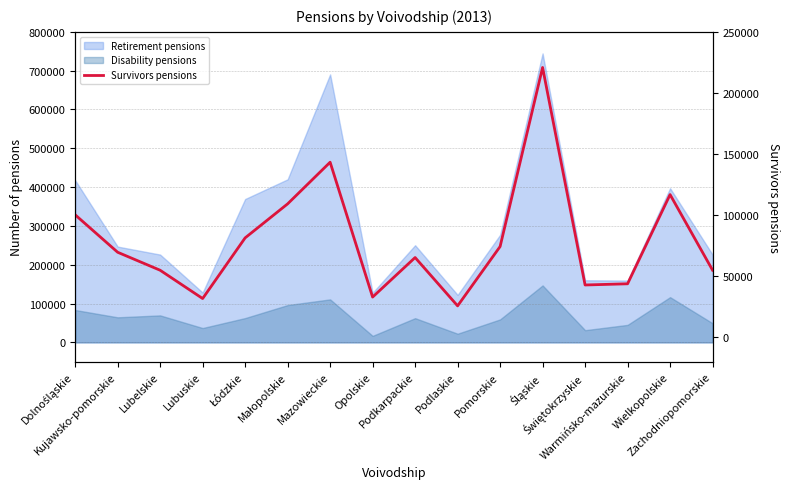

What is the label of the 11th point from the right?

Małopolskie